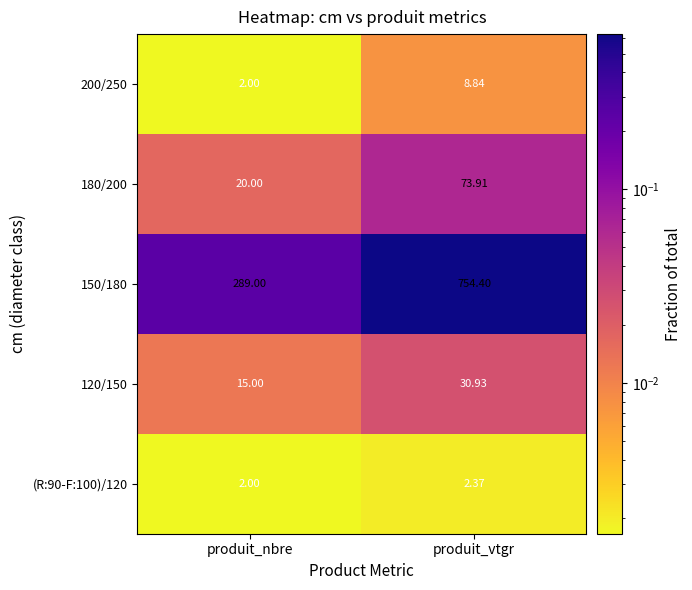

Between produit_nbre and produit_vtgr, which series saw the biggest shift?

150/180